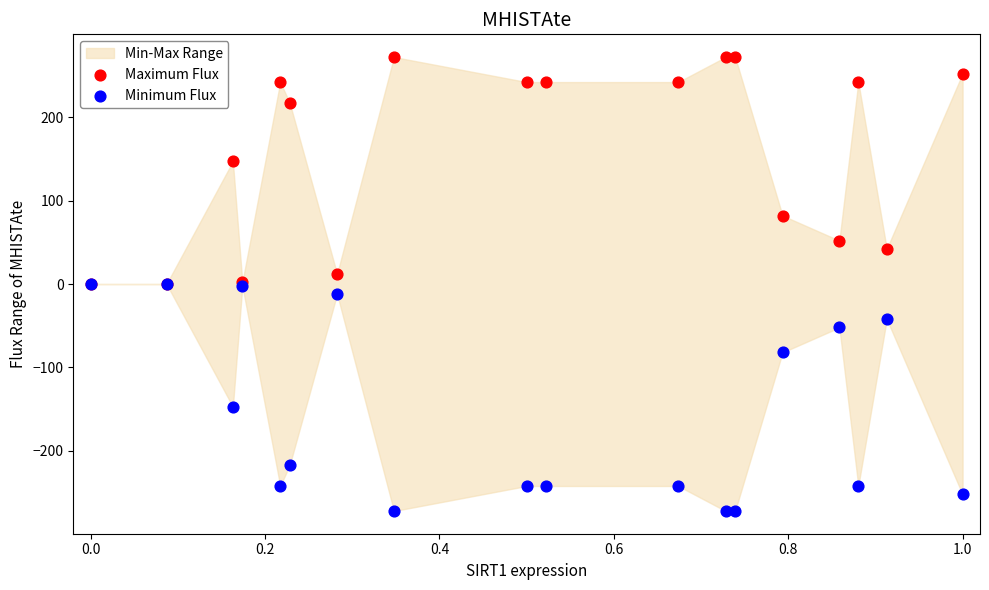

In the Maximum Flux series, what Y value is closest to 136?

147